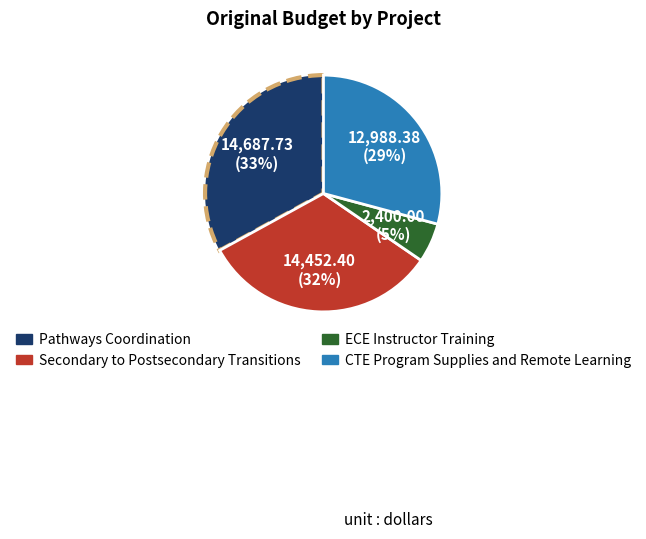

Does CTE Program Supplies and Remote Learning account for over 50% of the chart?

No